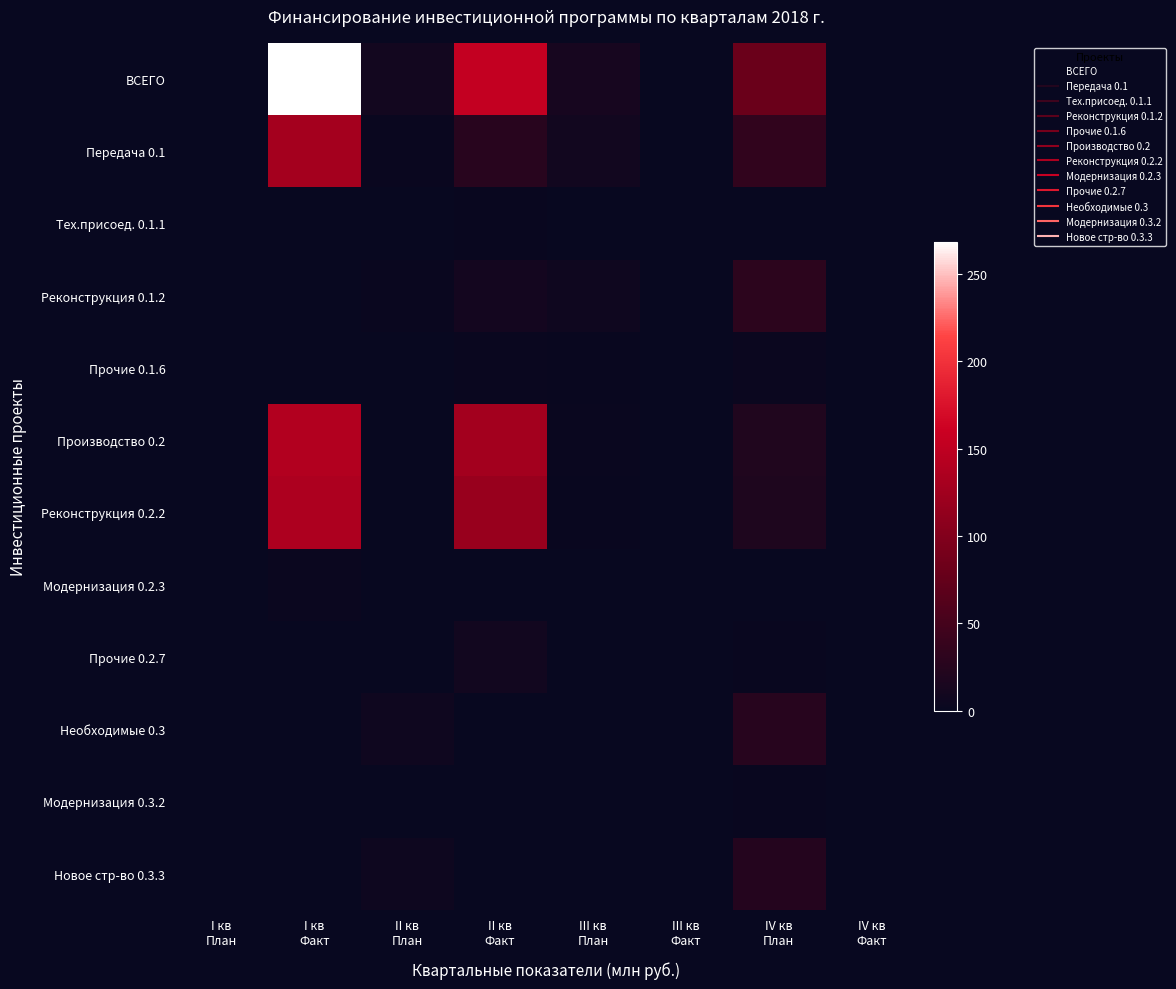

Between IV кв
План and IV кв
Факт, which is larger?

IV кв
План